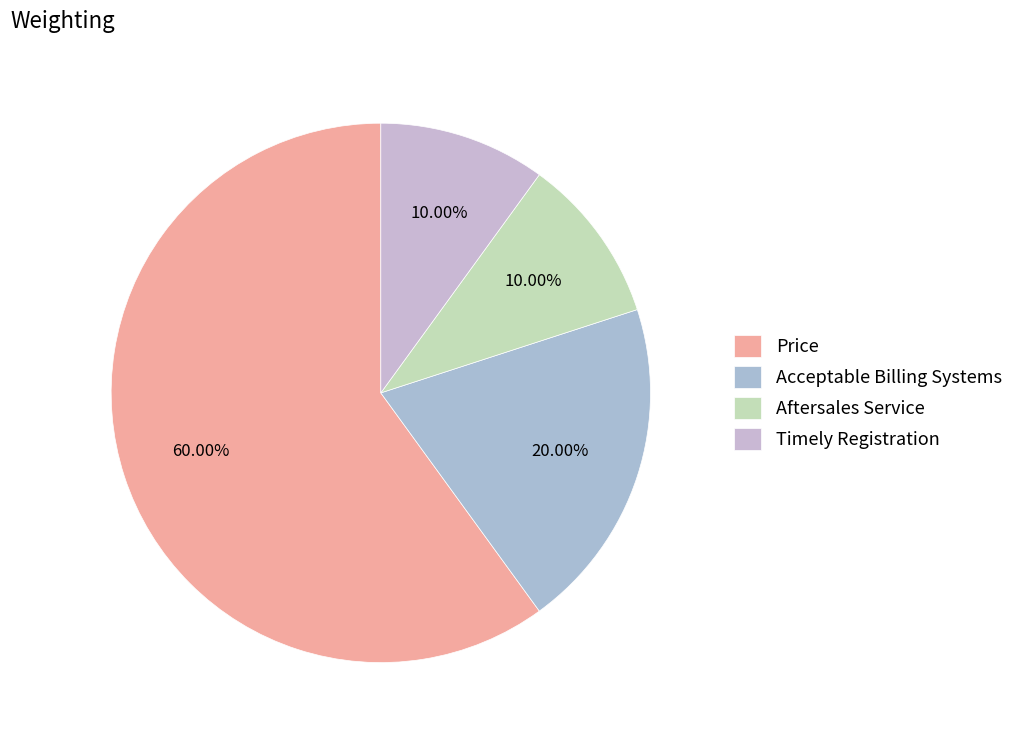

To the nearest percent, what percentage of the pie is Acceptable Billing Systems?

20%